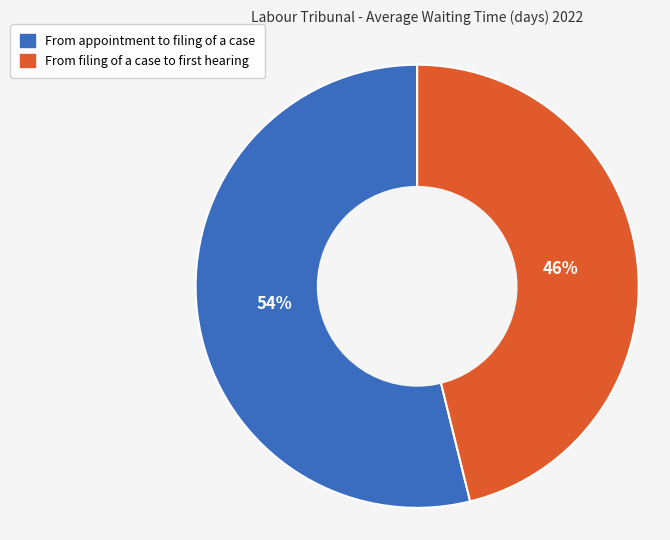

Rank the categories by value from lowest to highest.

From filing of a case to first hearing, From appointment to filing of a case